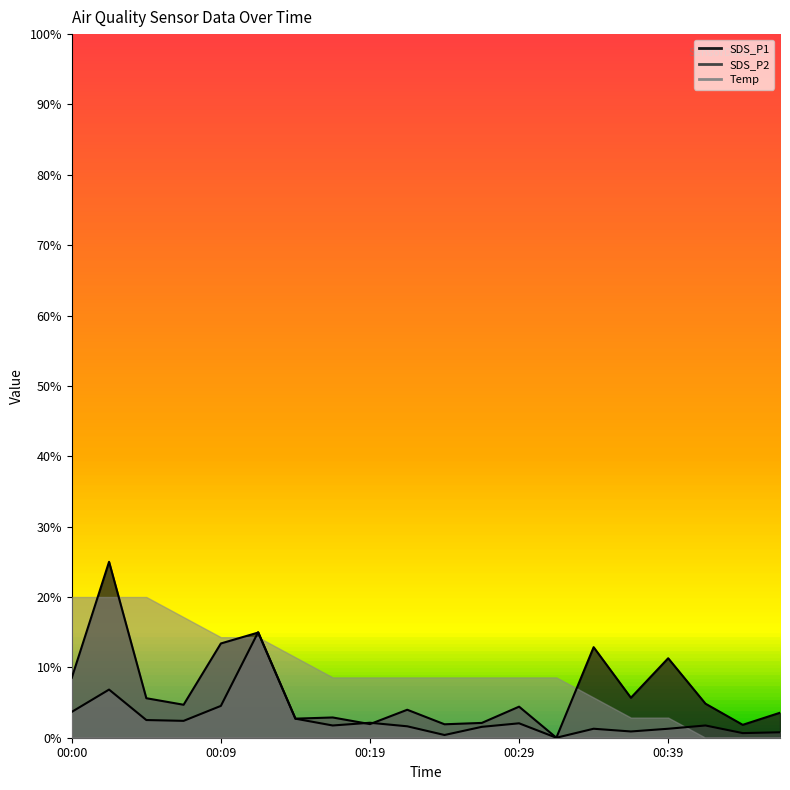

Where is SDS_P1 nearest to the value 12?

00:39